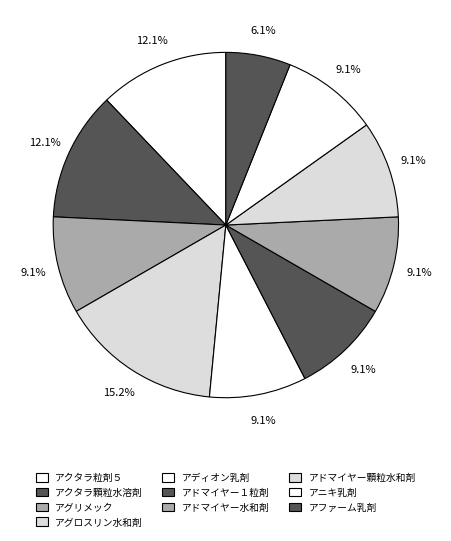

Which slice is the largest?

アグロスリン水和剤